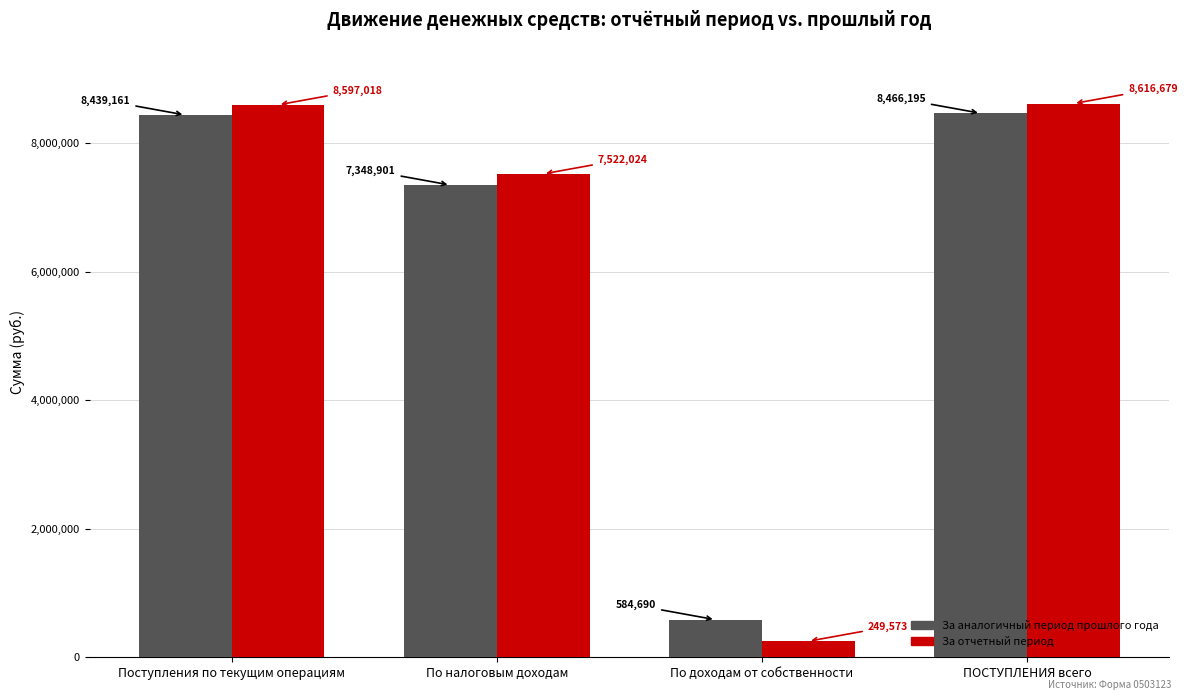

Which series has the largest total across all categories?

За отчетный период